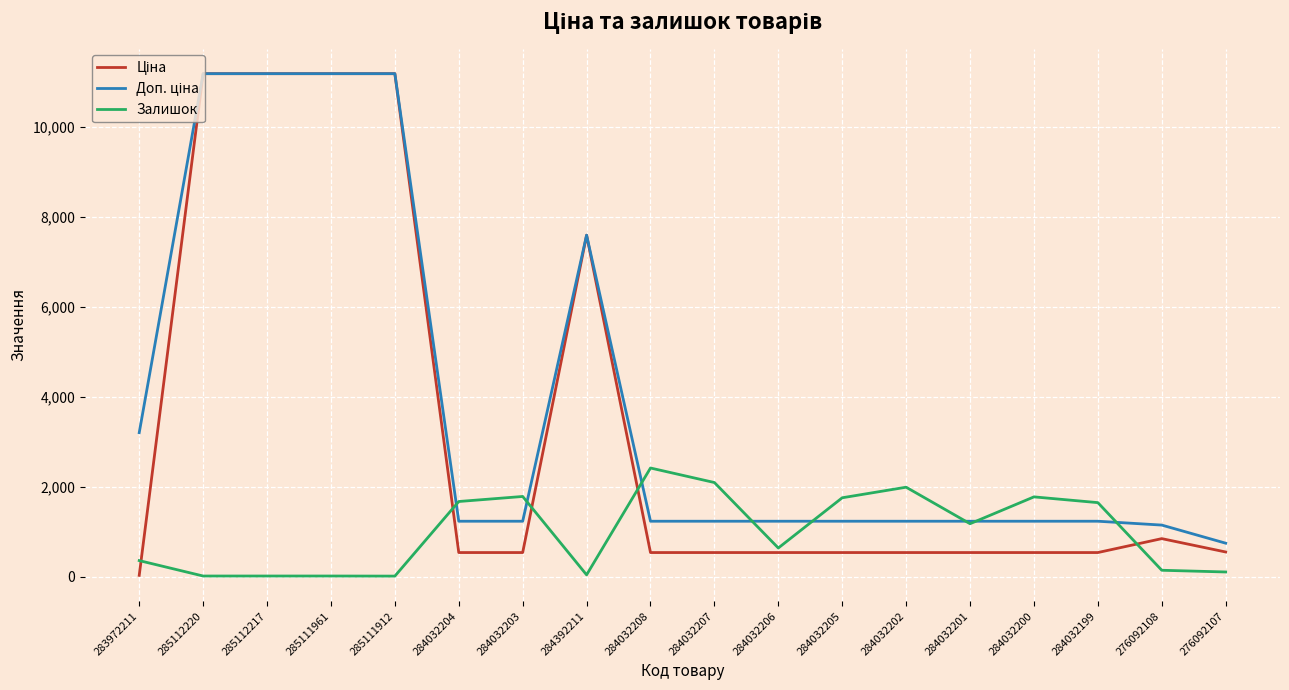

What is the total value across all series at 284032203?

3560.4